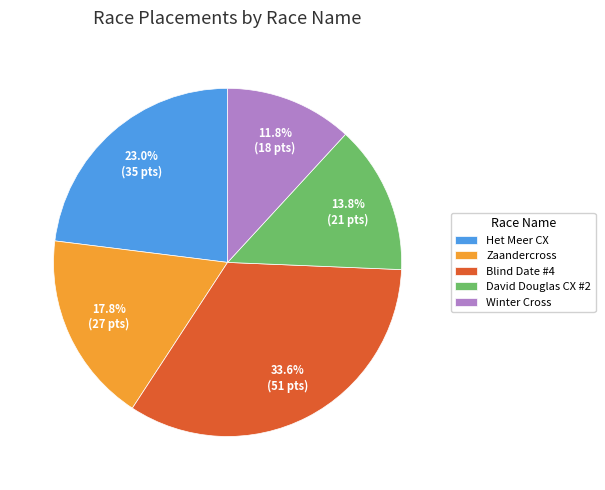

Which category has the biggest portion of the pie?

Blind Date #4